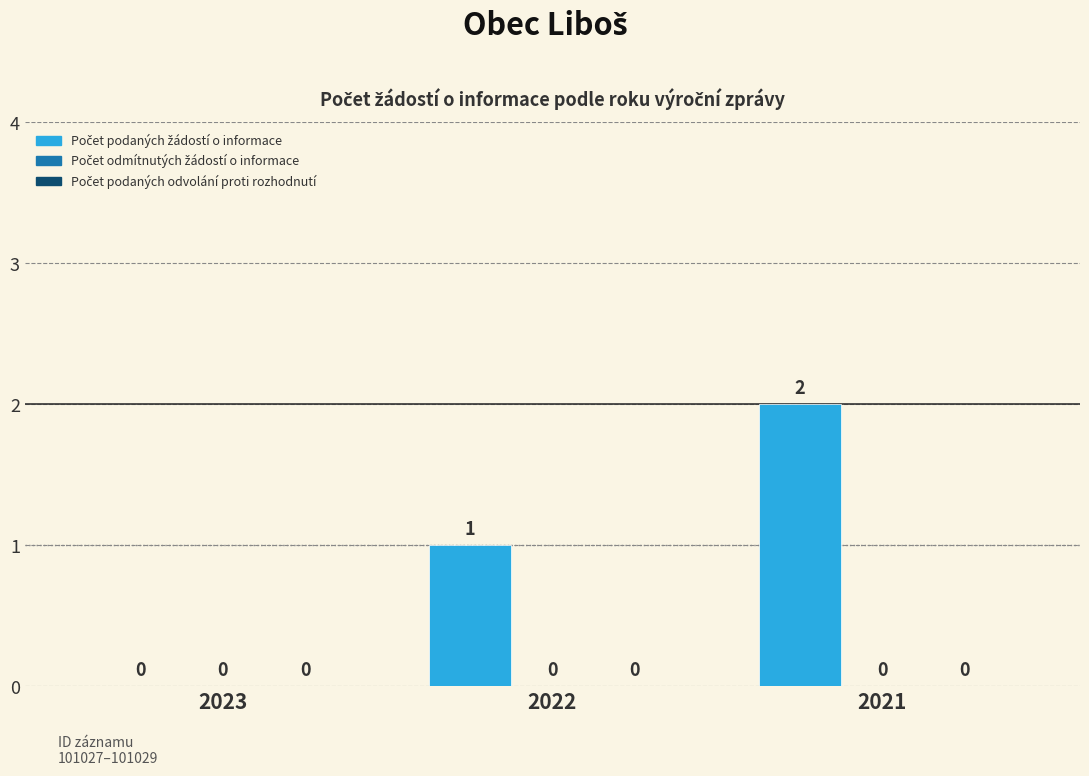

Is it true that the value at 2021 is 2?

True